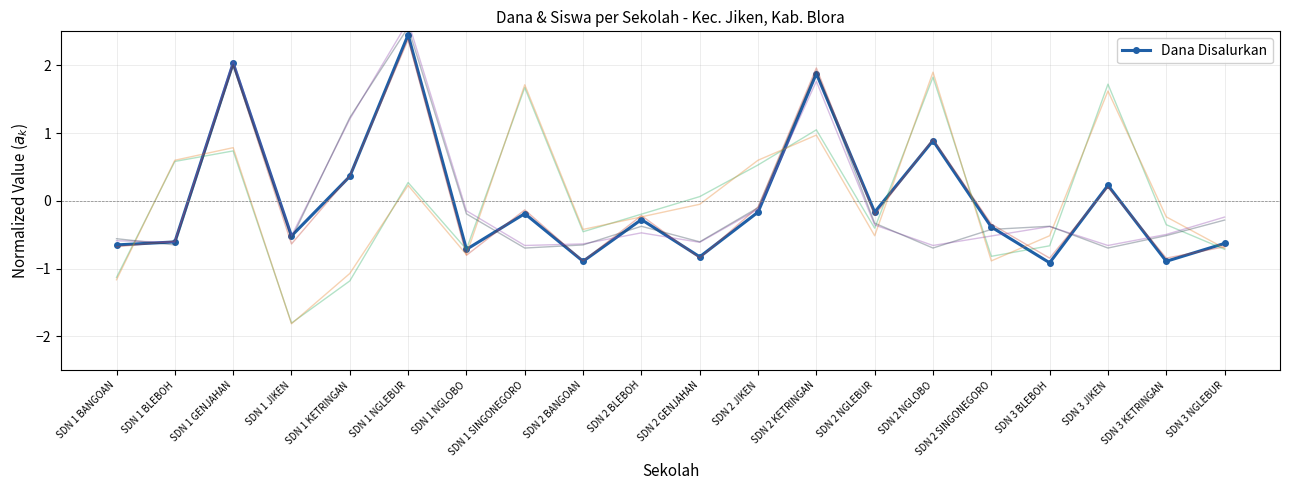

True or false: Dana Relaksasi has more than 2 interior local peaks.

True